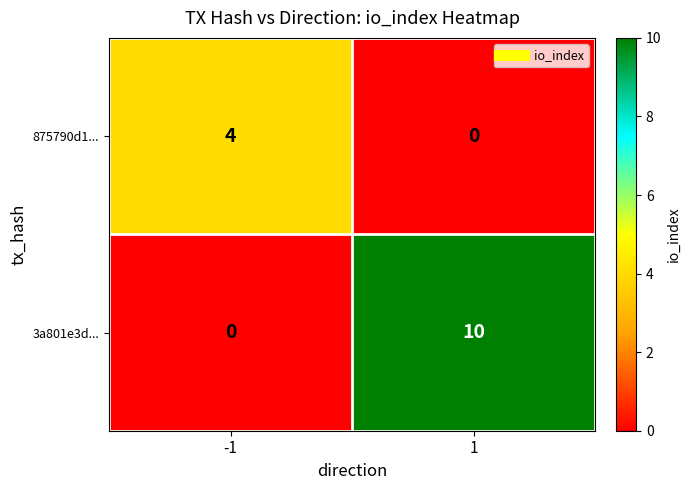

Reading left to right, what are all the values shown in this chart?

875790d1...: 4	0
3a801e3d...: 0	10